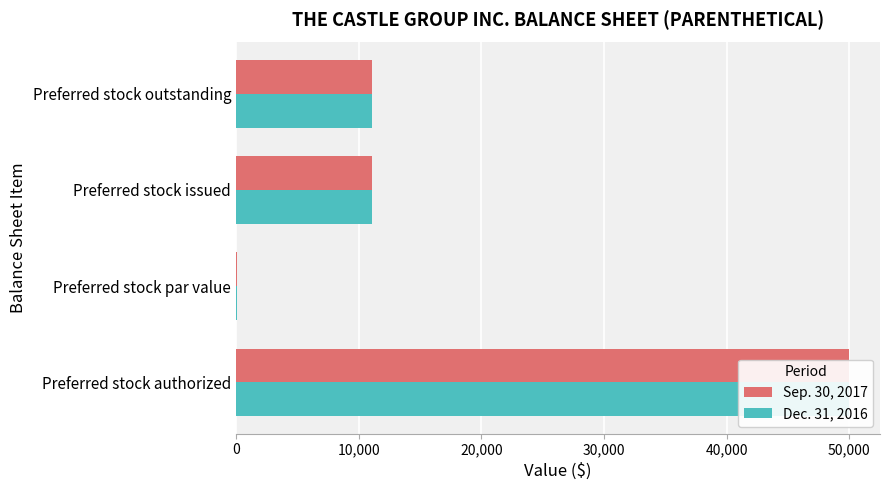

What is the smallest value displayed?

100